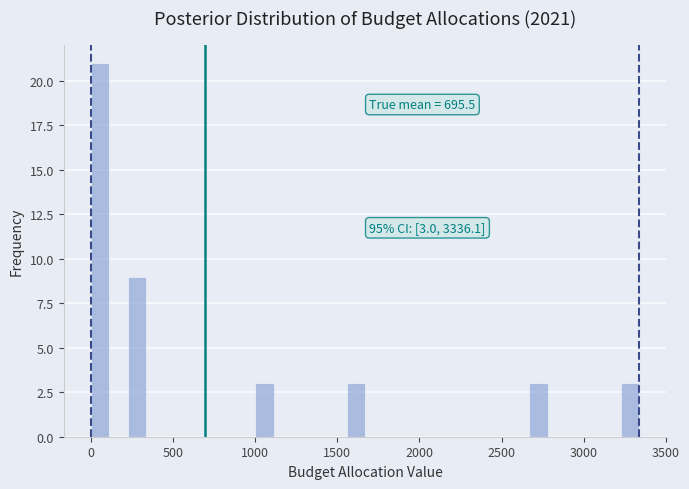

Read against the x-axis, roughly where is the centre of the tallest bar?

50